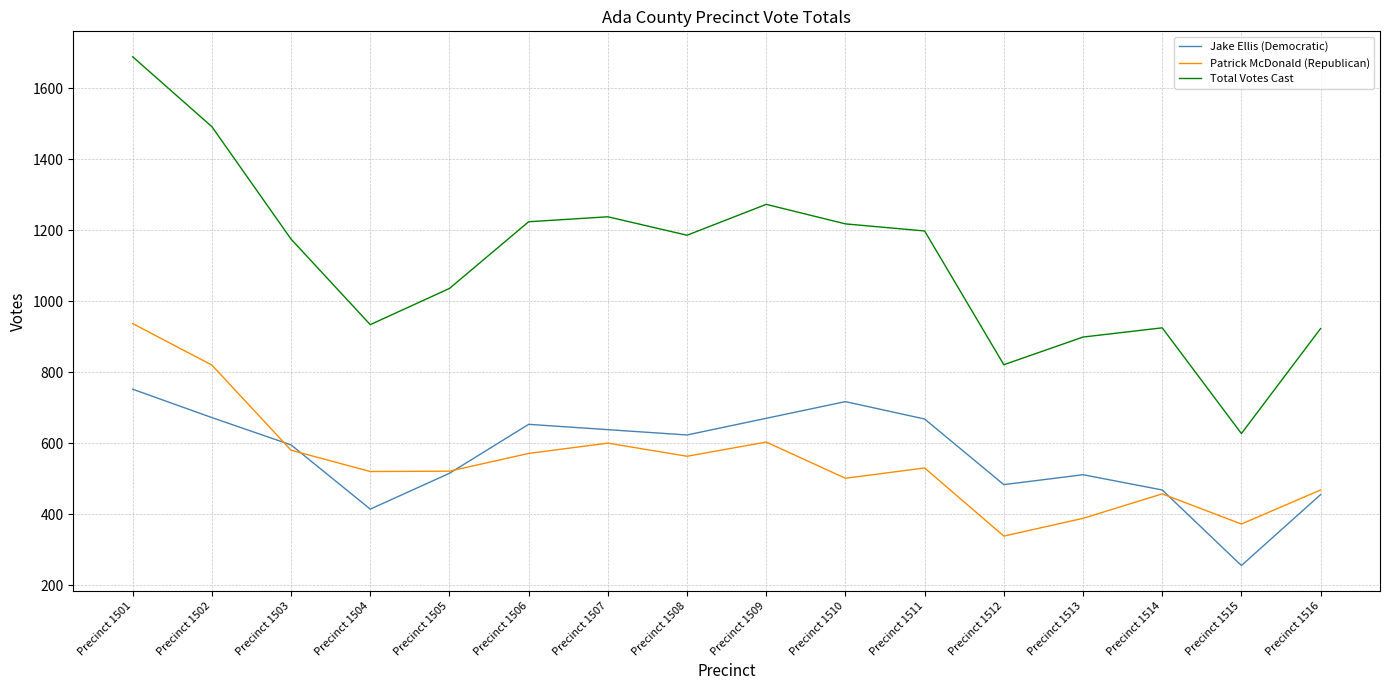

What value does the Jake Ellis (Democratic) series have at Precinct 1516?

455